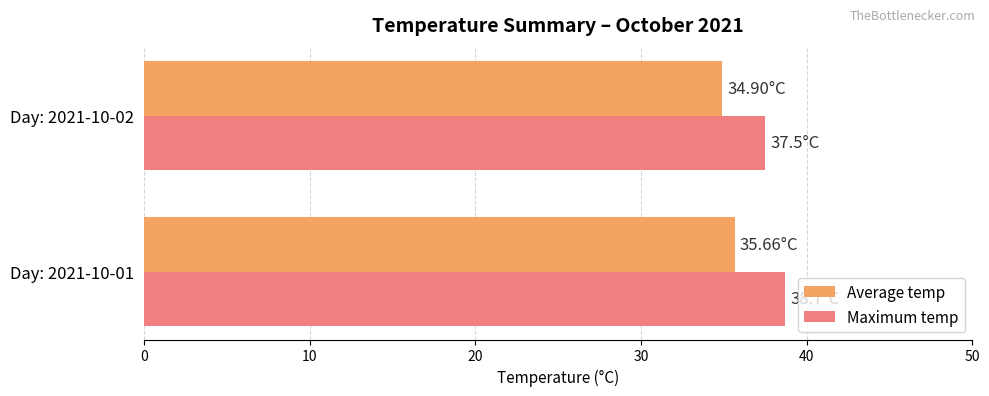

What is the difference between the maximum and minimum values in the Maximum temp series?

1.2